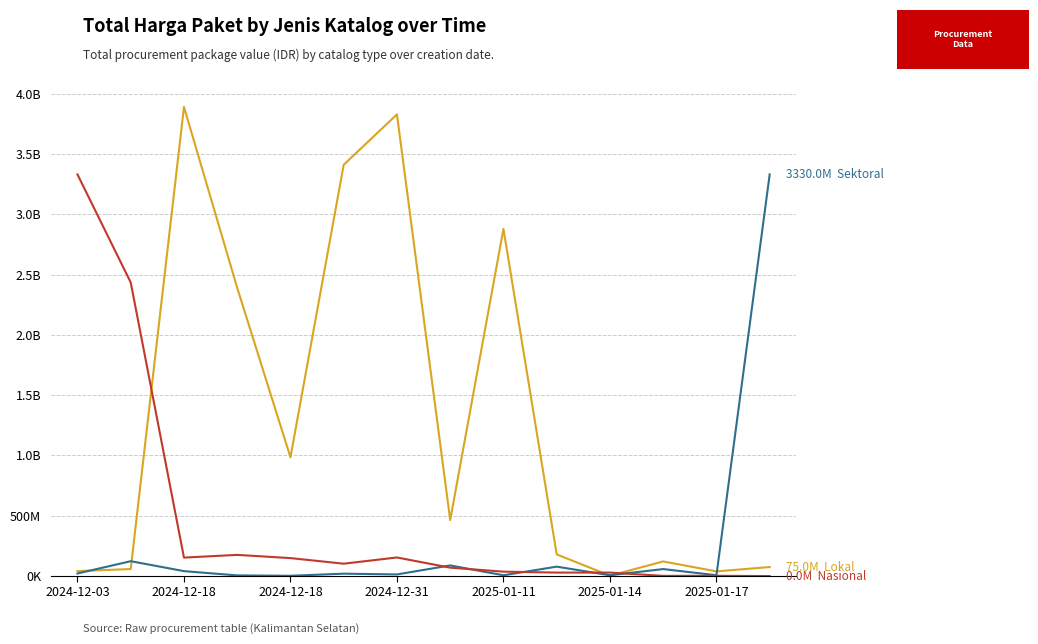

Does the chart have visible grid lines?

Yes